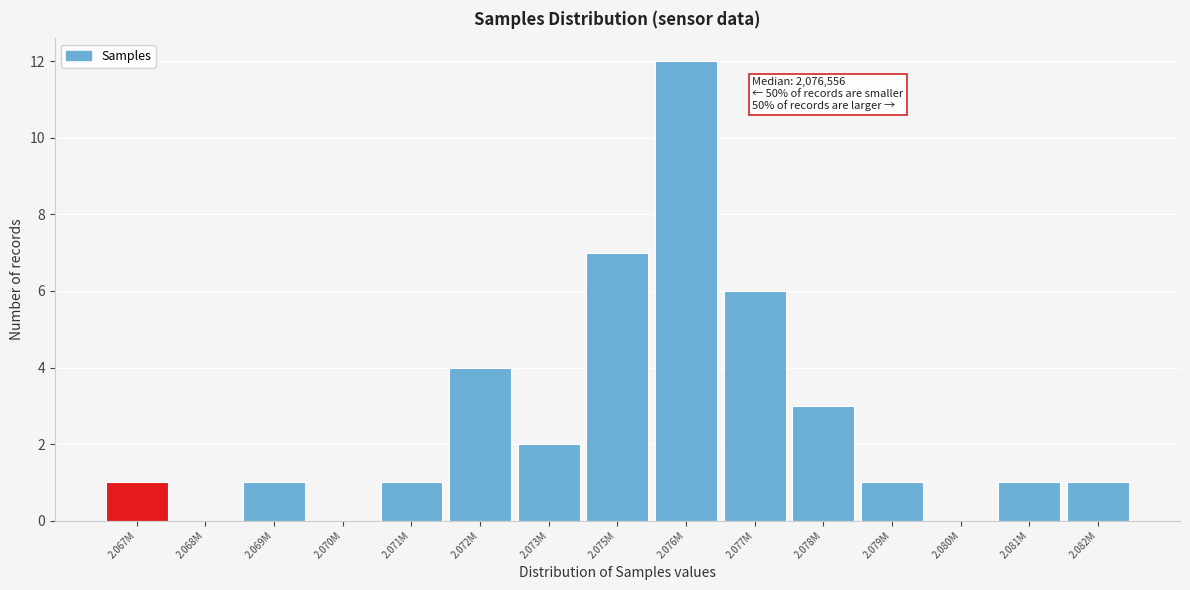

Reading left to right, extract all data points from this chart.

2.067M=1	2.068M=0	2.069M=1	2.070M=0	2.071M=1	2.072M=4	2.073M=2	2.075M=7	2.076M=12	2.077M=6	2.078M=3	2.079M=1	2.080M=0	2.081M=1	2.082M=1